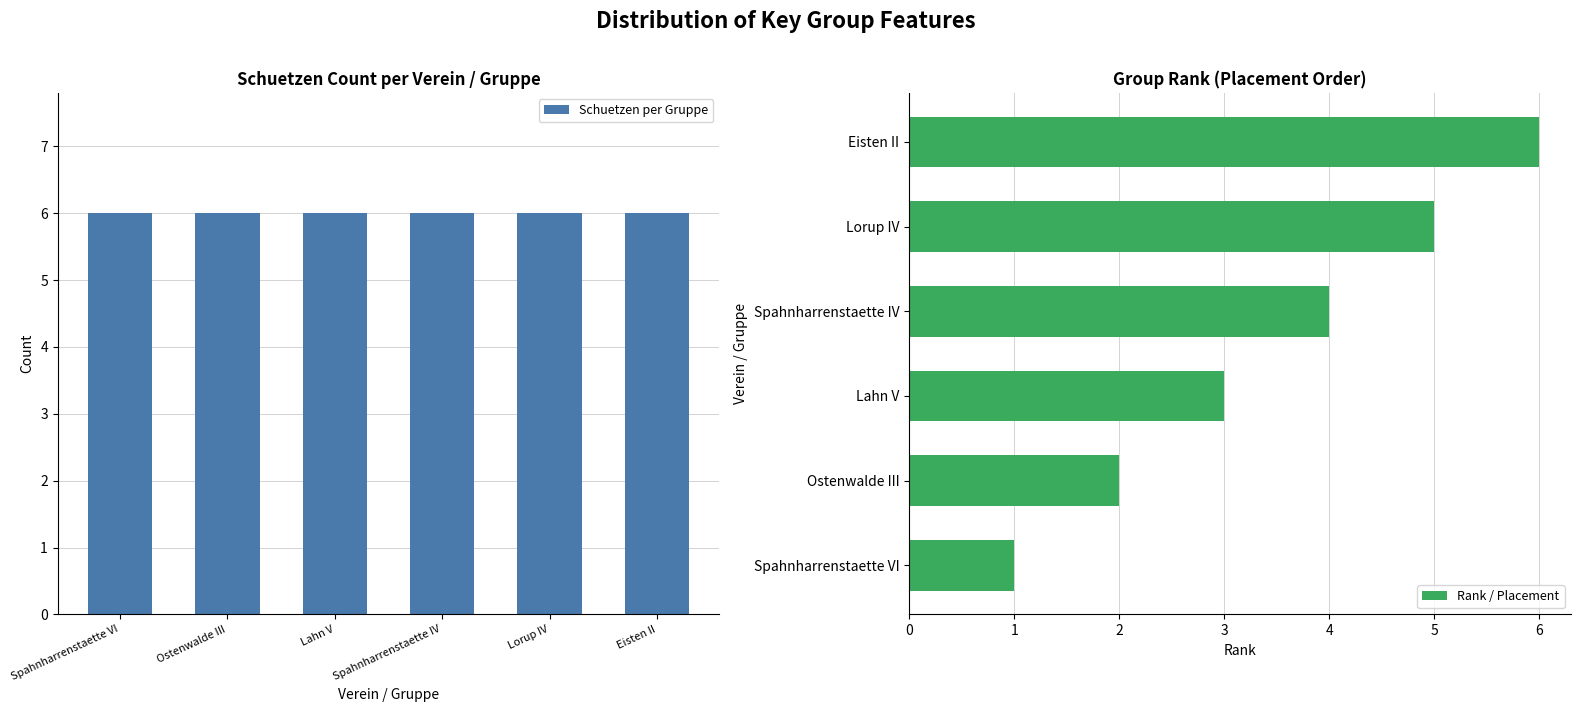

Which series has the largest total across all categories?

Schuetzen per Gruppe